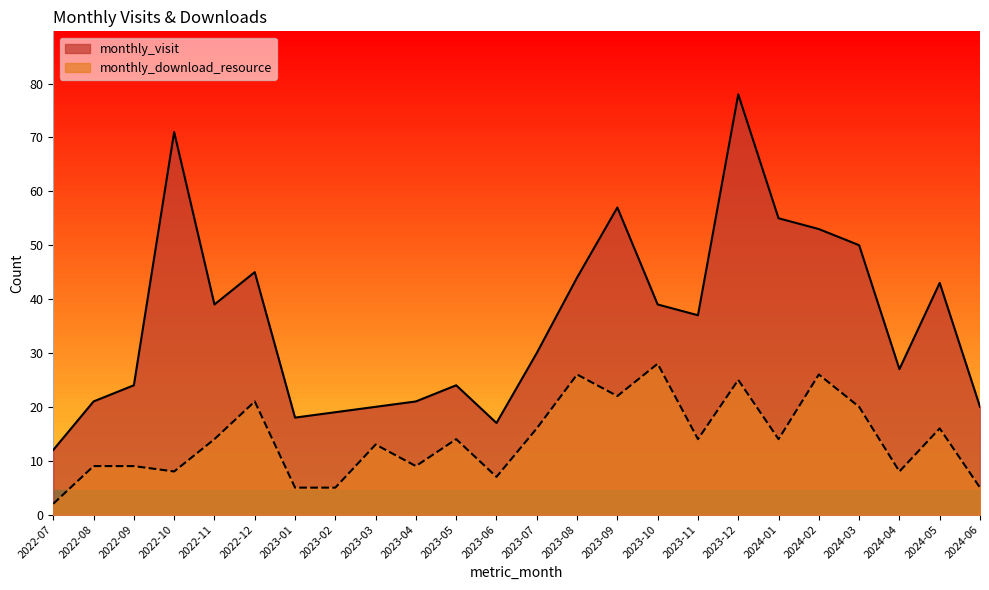

At which label is monthly_download_resource closest to 15?

2022-11